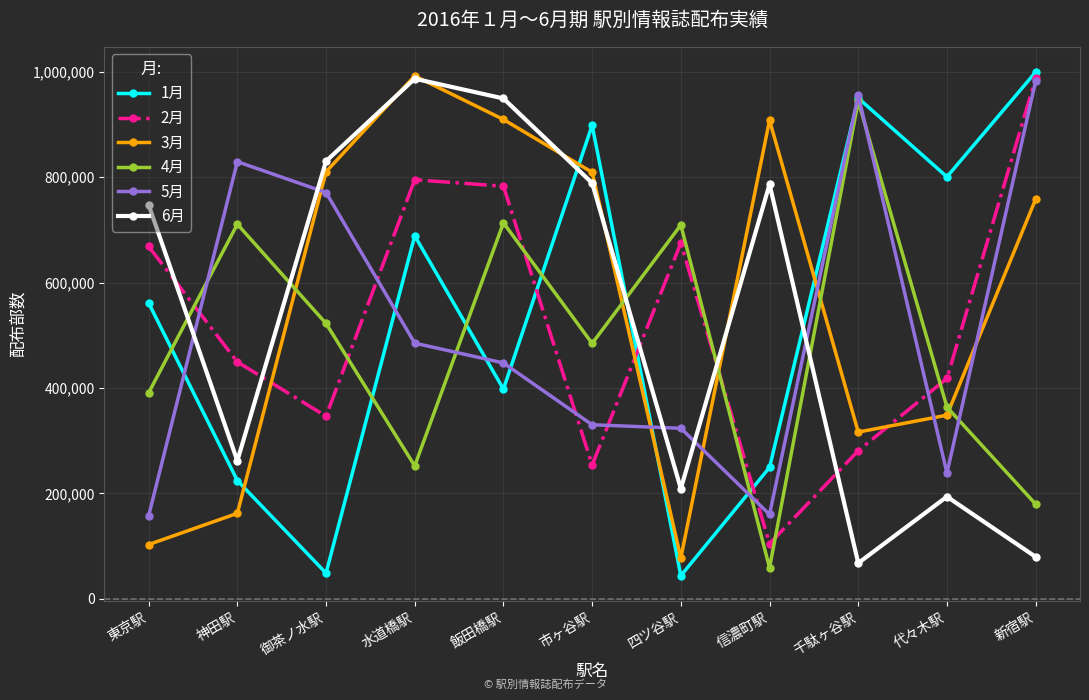

Is the value of 2月 at 飯田橋駅 greater than the value of 3月 at 代々木駅?

Yes